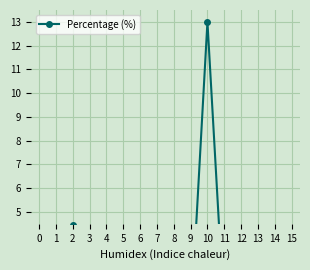

Reading left to right, extract all data points from this chart.

0.1	0.4	4.4	1.4	0.2	3.1	0.0	0.1	0.1	0.2	13.0	0.6	0.1	0.4	0.1	0.0